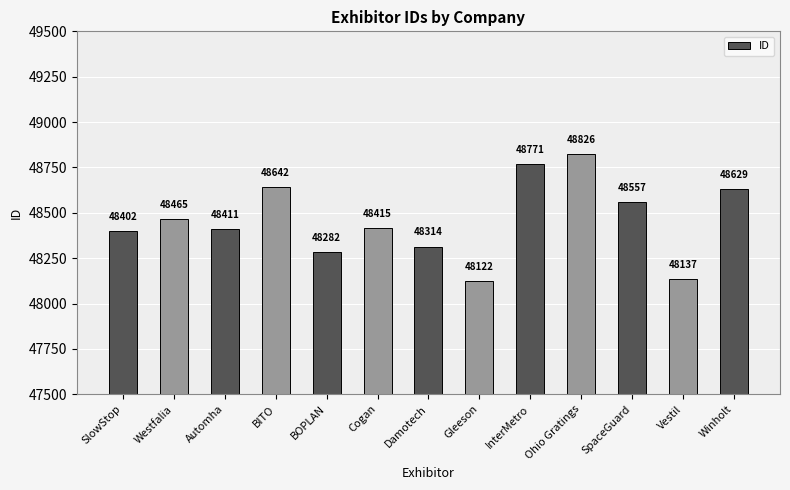

How many series are shown in this chart?

1